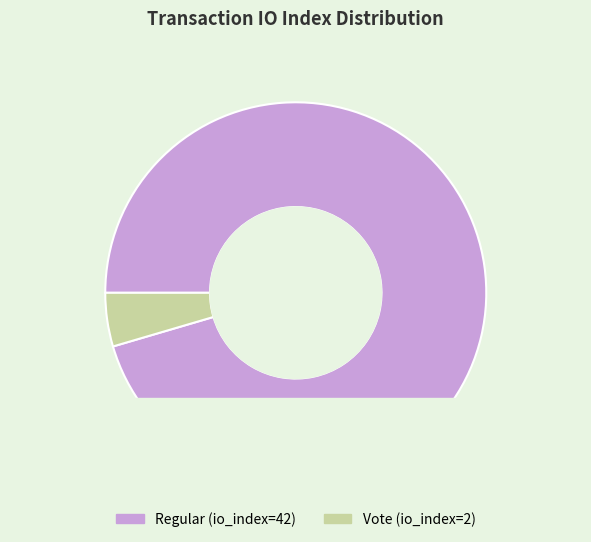

To the nearest percent, what is the average slice percentage?

50%